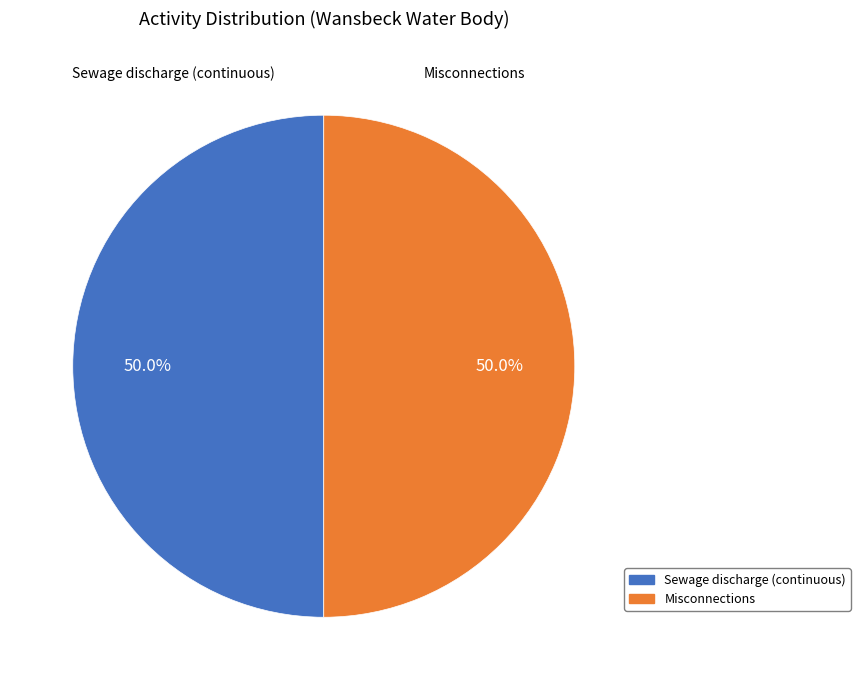

Approximately how many times larger is the value at Misconnections compared to Sewage discharge (continuous)?

1.0